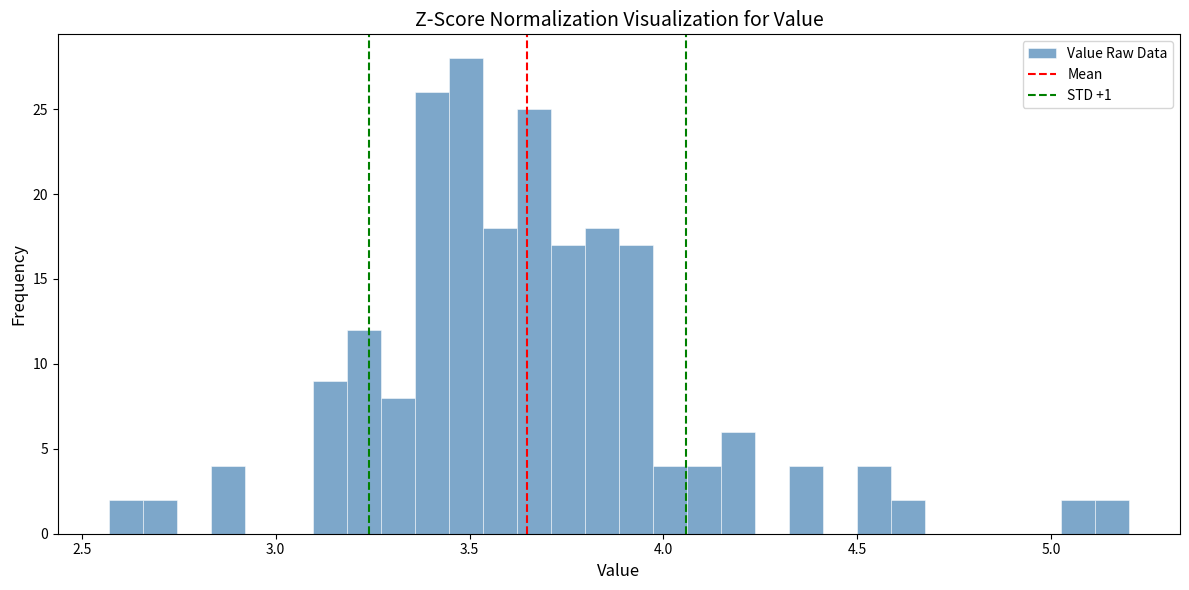

Around what value on the x-axis is the tallest bar? Give the approximate position of its centre, as read against the axis.

3.50